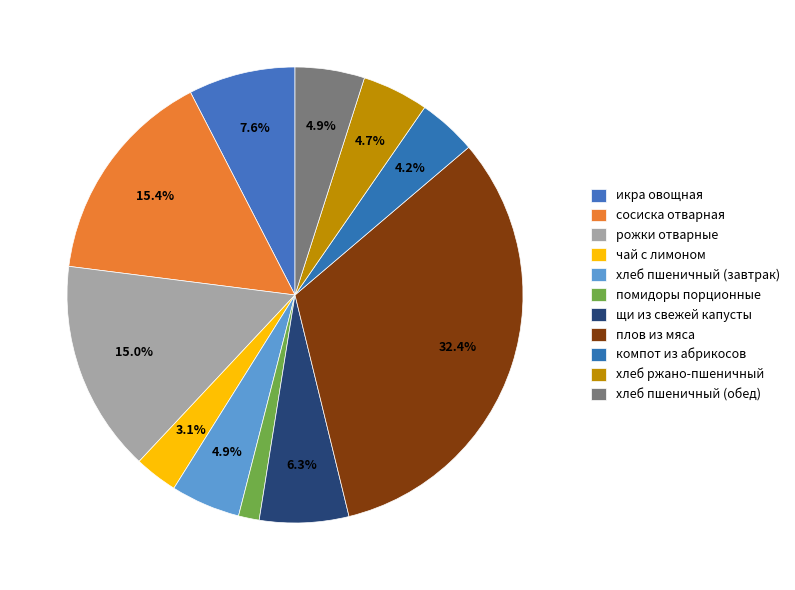

Which slice is the largest?

плов из мяса